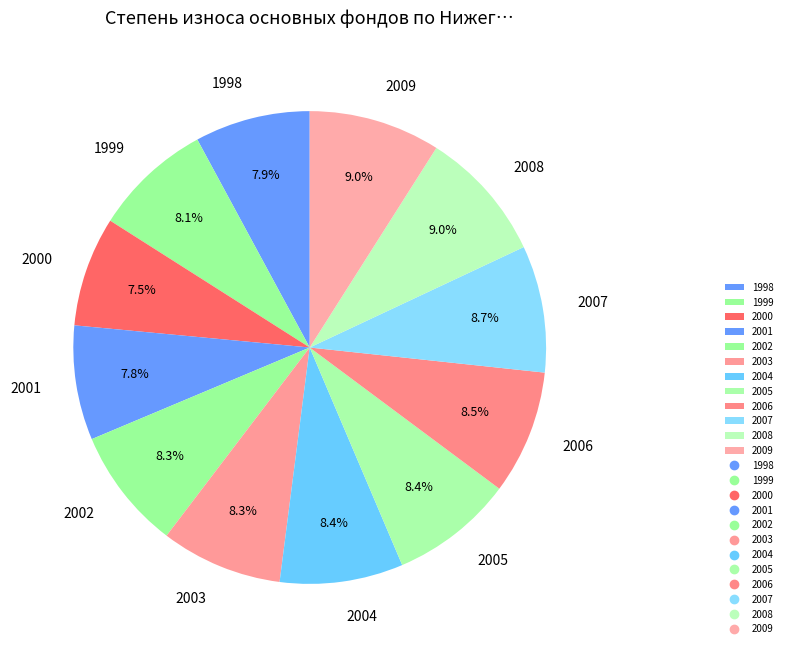

To the nearest percent, what is the average slice percentage?

8%